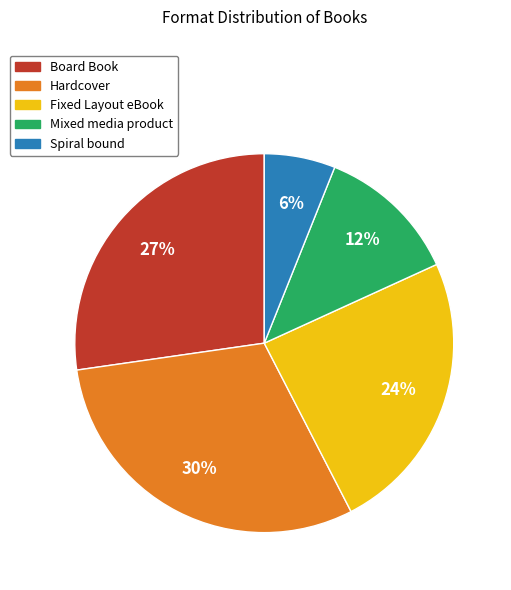

Which slice is the smallest?

Spiral bound